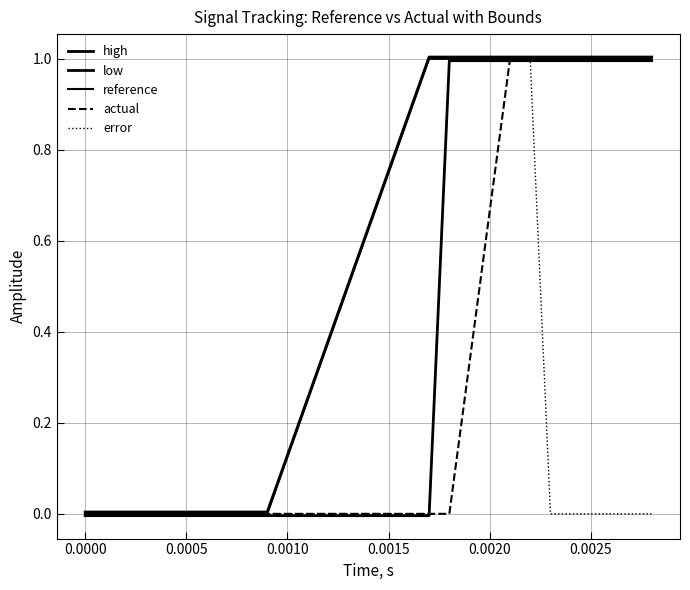

How many lines are shown in the chart?

5